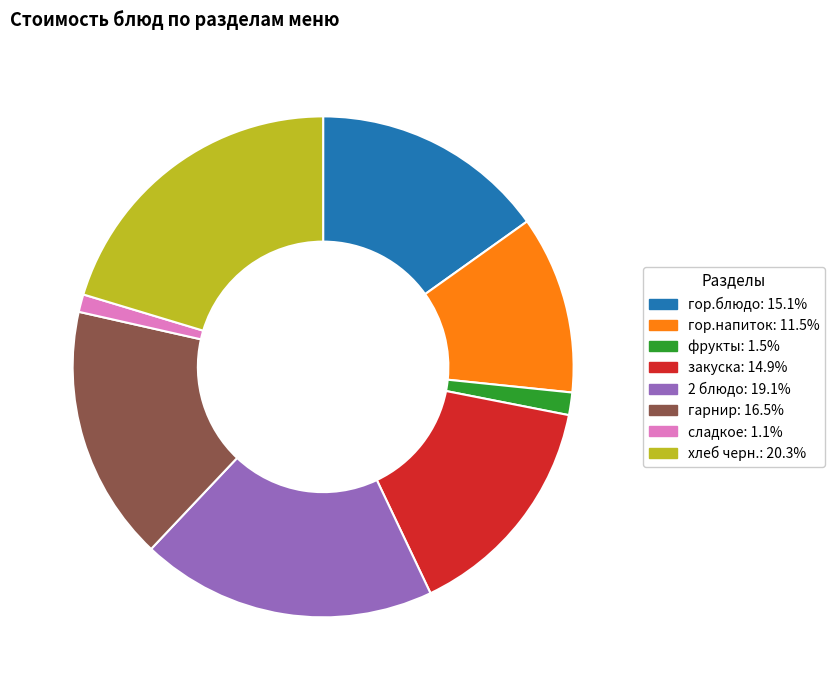

Is there any slice that represents more than half of the pie?

No